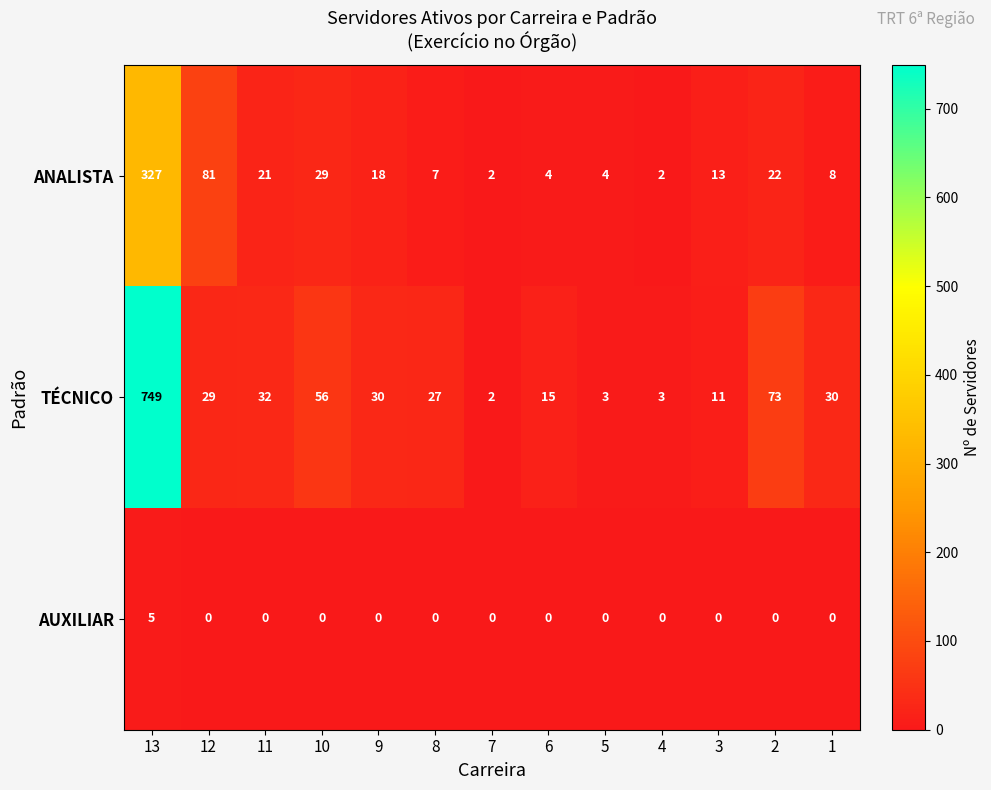

What is the sum of all TÉCNICO values?

1060